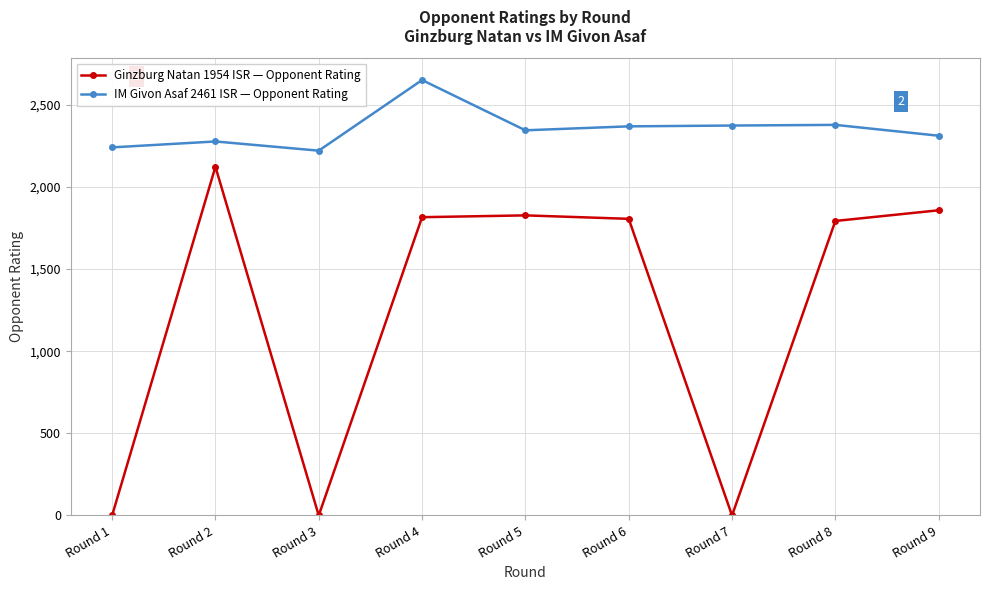

How many lines are shown in the chart?

2